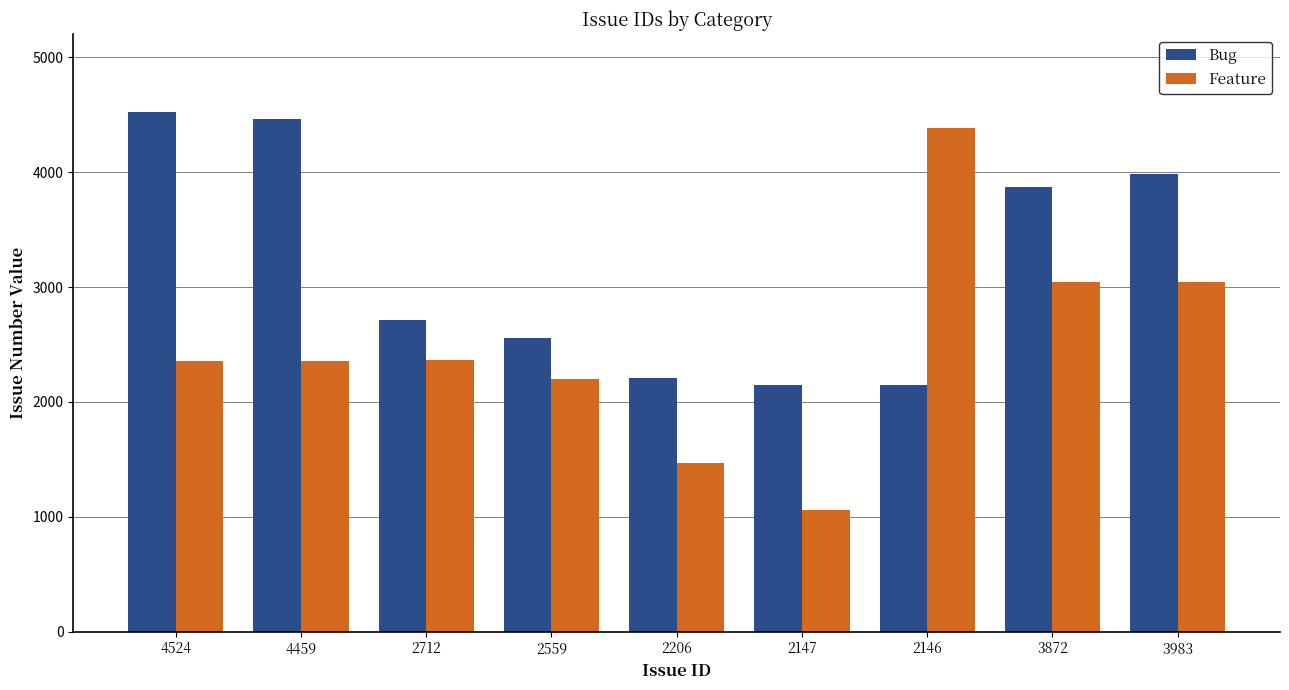

The value of Feature at 3872 is 3040. True or false?

True